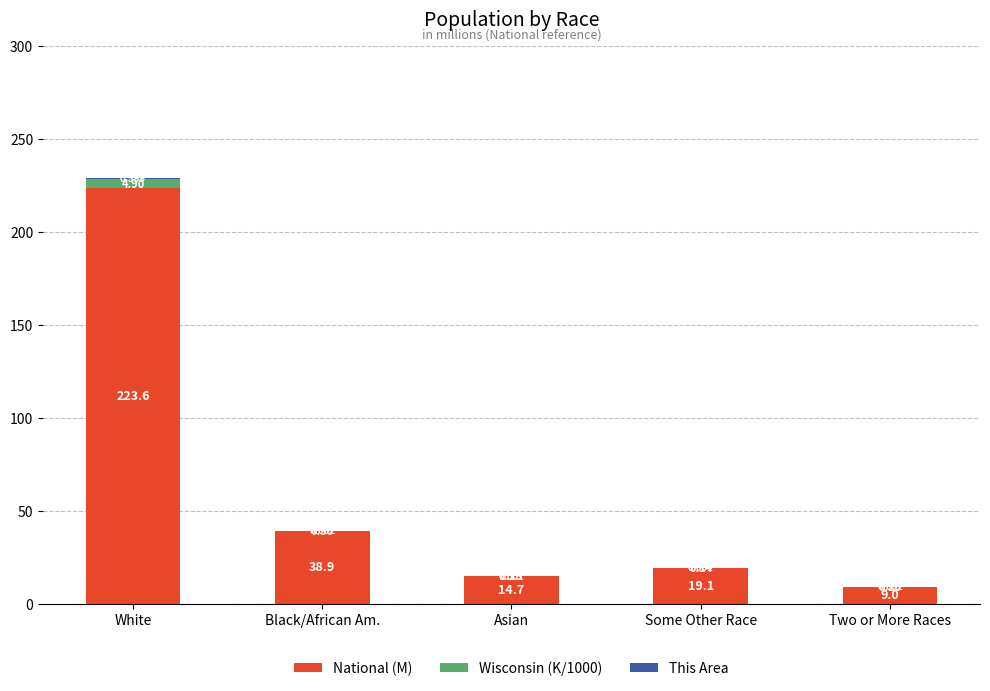

Are the bars horizontal?

No